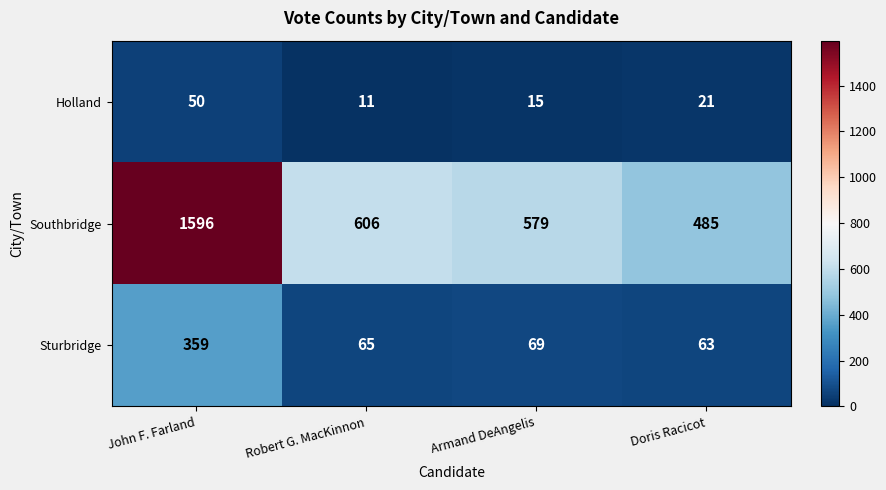

List the series in order of their peak value, highest first.

Southbridge, Sturbridge, Holland